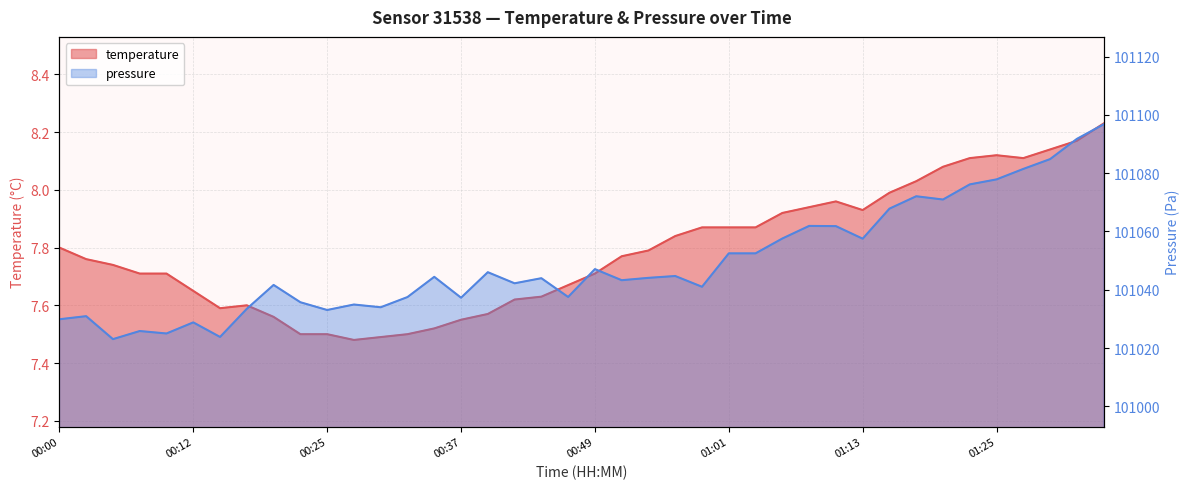

True or false: pressure and temperature cross at least once.

False